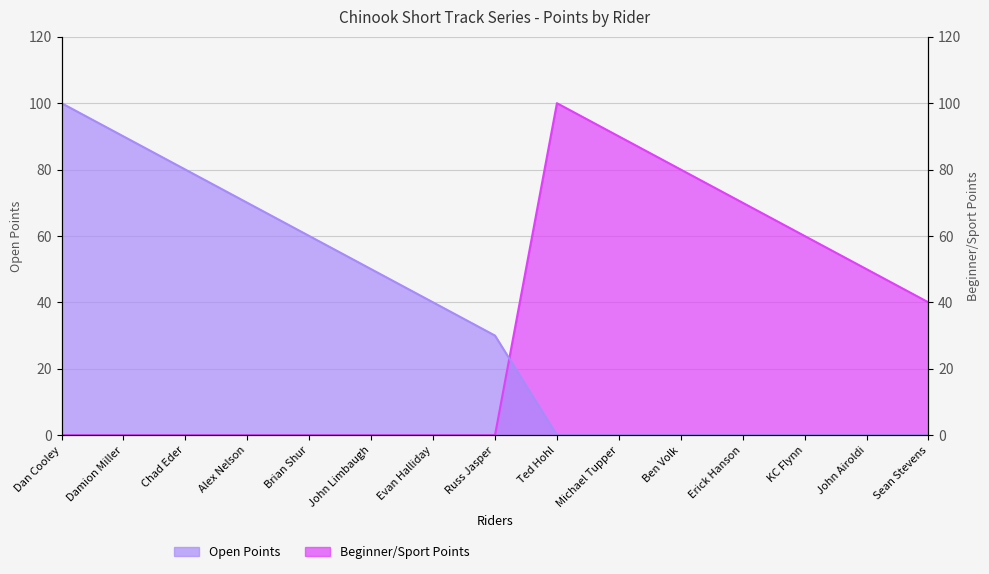

How many values in the Open Points series are below 30?

7